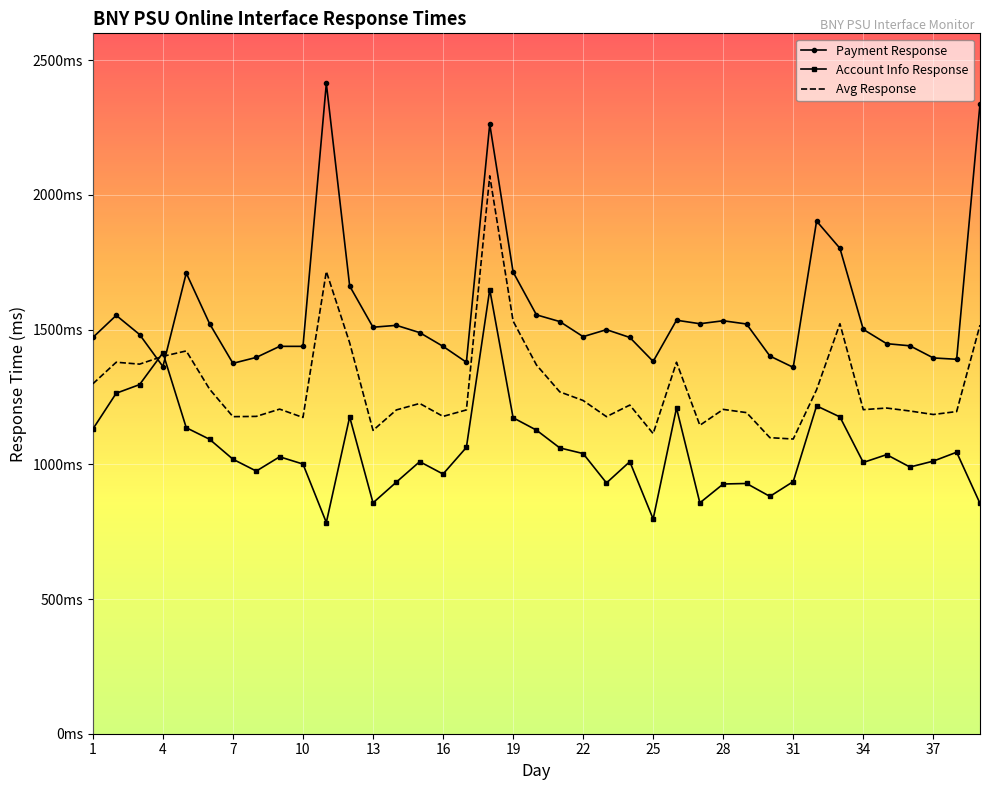

Where does the Avg Response series first go above 1209?

1